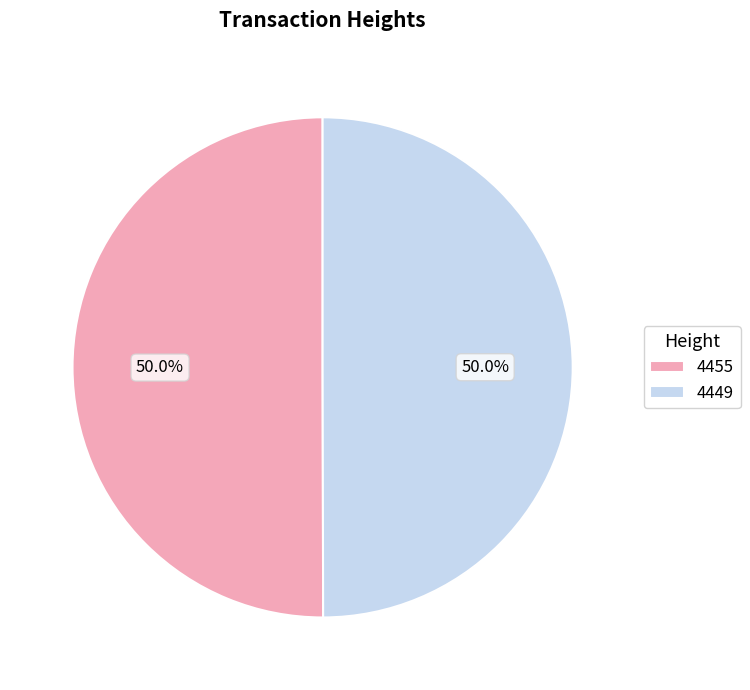

Is it true that 4449 is 50% of the pie?

True